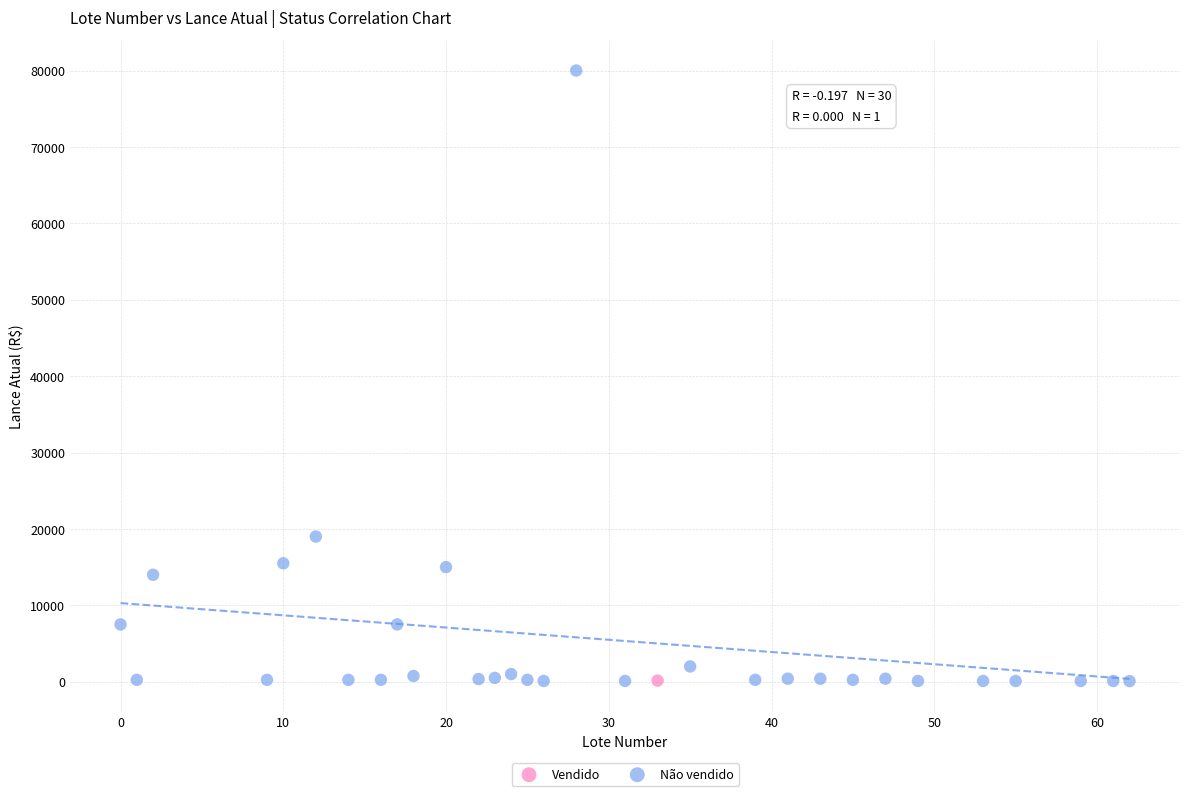

What are all the series names shown in the legend?

Vendido, Não vendido